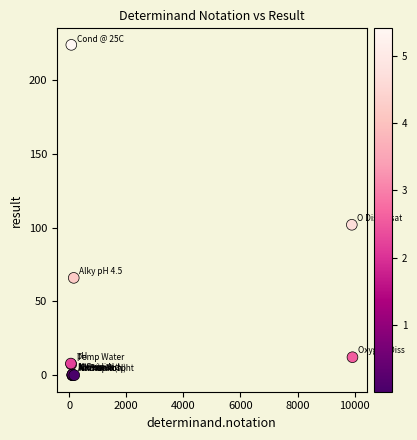

What Y value in the scatter plot is closest to 112?

102.0